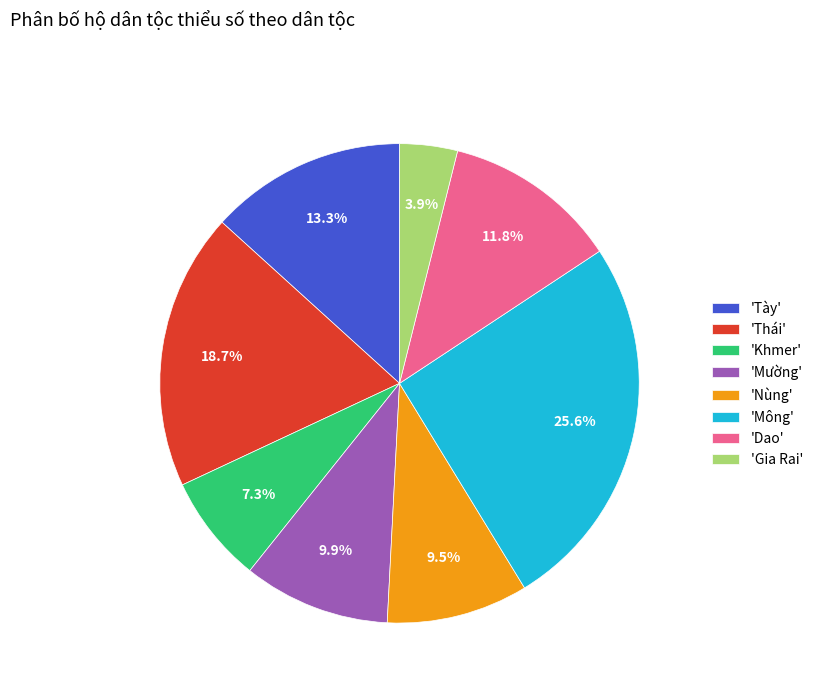

Which has a higher value, 'Mường' or 'Thái'?

'Thái'